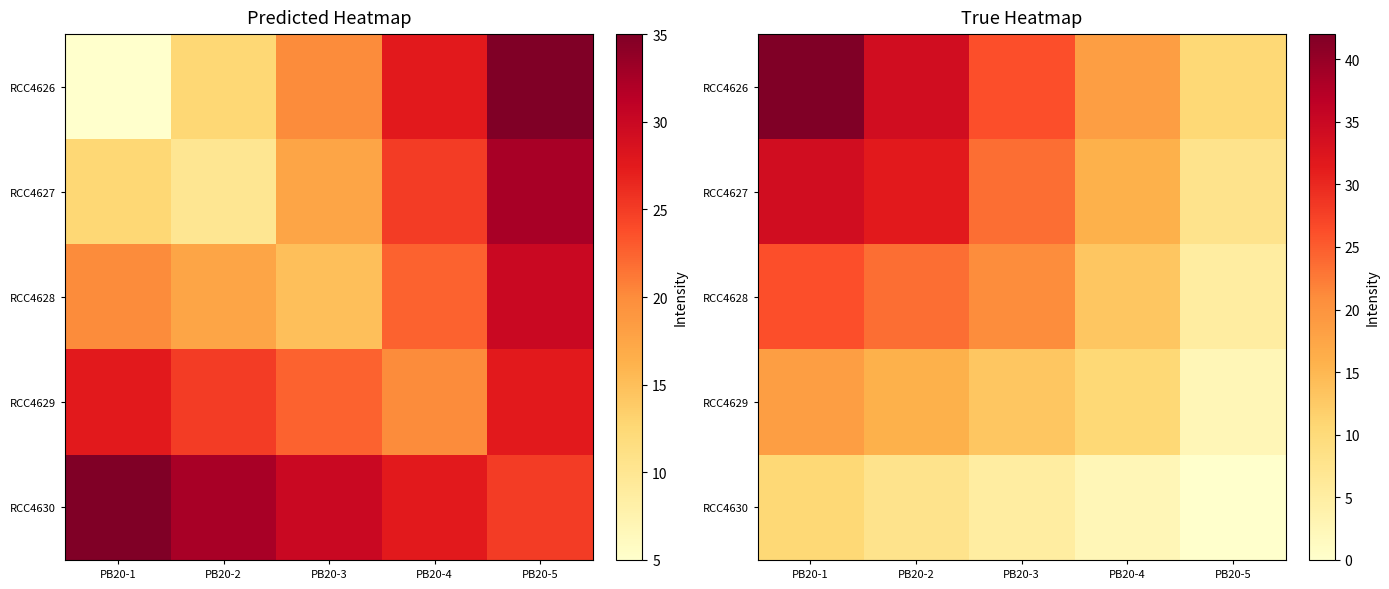

The value of RCC4629 at PB20-5 is 2.6. True or false?

True